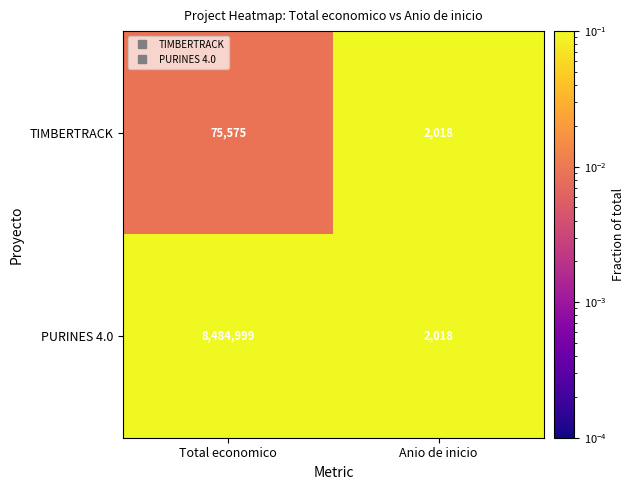

What is the spread (max minus min) of values at Total economico?

8409424